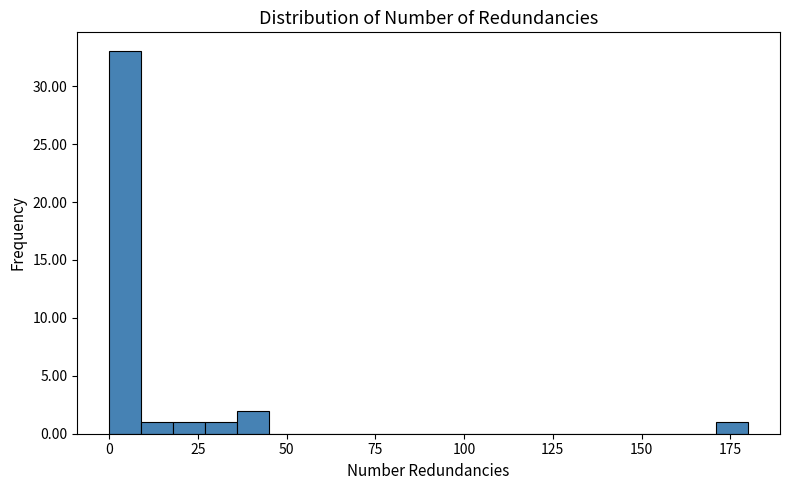

Read against the x-axis, roughly where is the centre of the tallest bar?

5